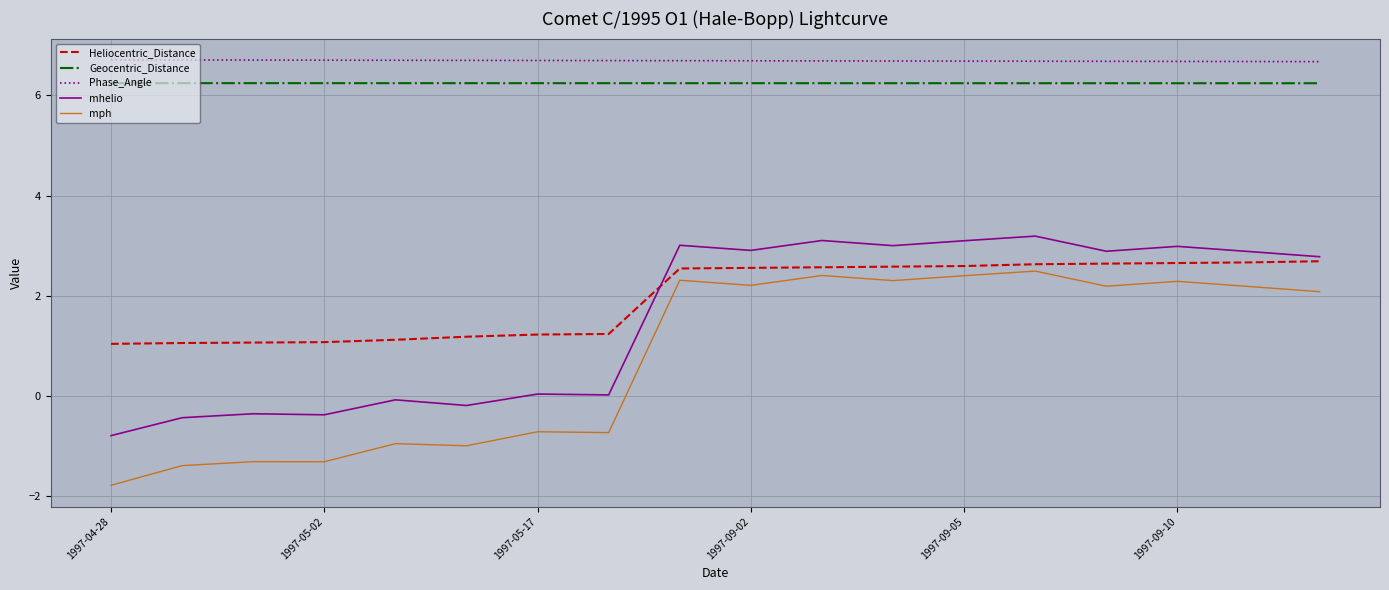

Which series has the widest spread of values?

mph